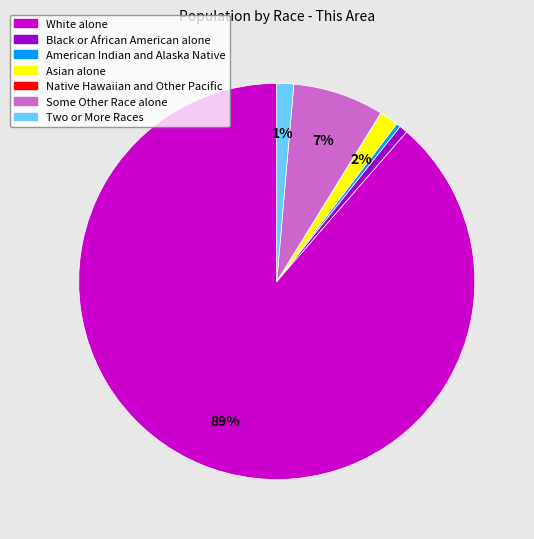

Which has a higher value, American Indian and Alaska Native or Two or More Races?

Two or More Races